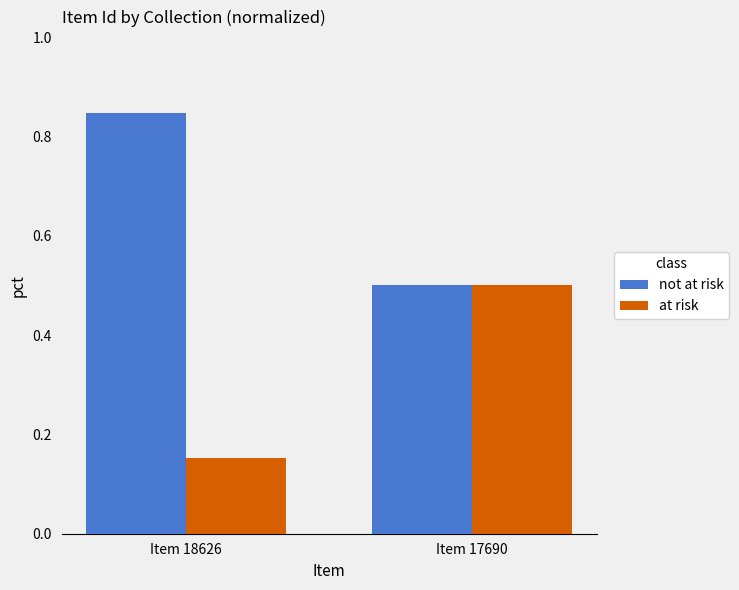

What is the difference between the maximum and minimum values in the not at risk series?

0.3